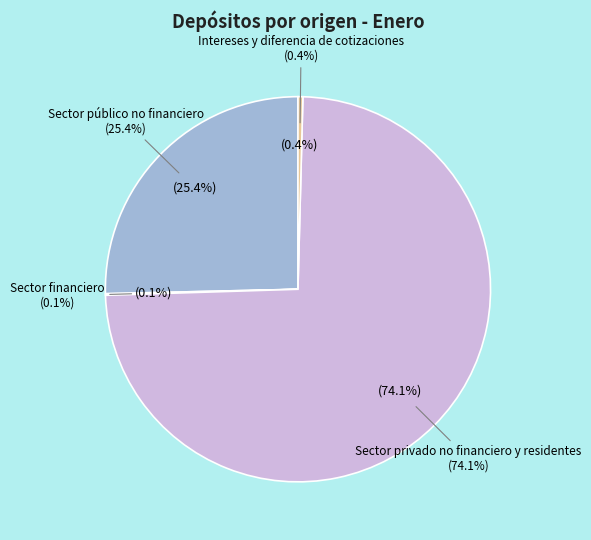

Which slice is the largest?

Sector privado no financiero y residentes